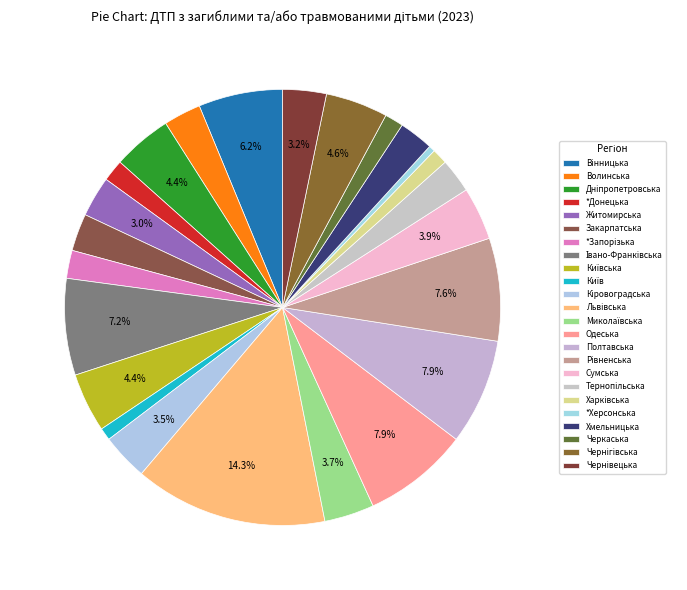

To the nearest percent, what percentage of the pie is *Запорізька?

2%